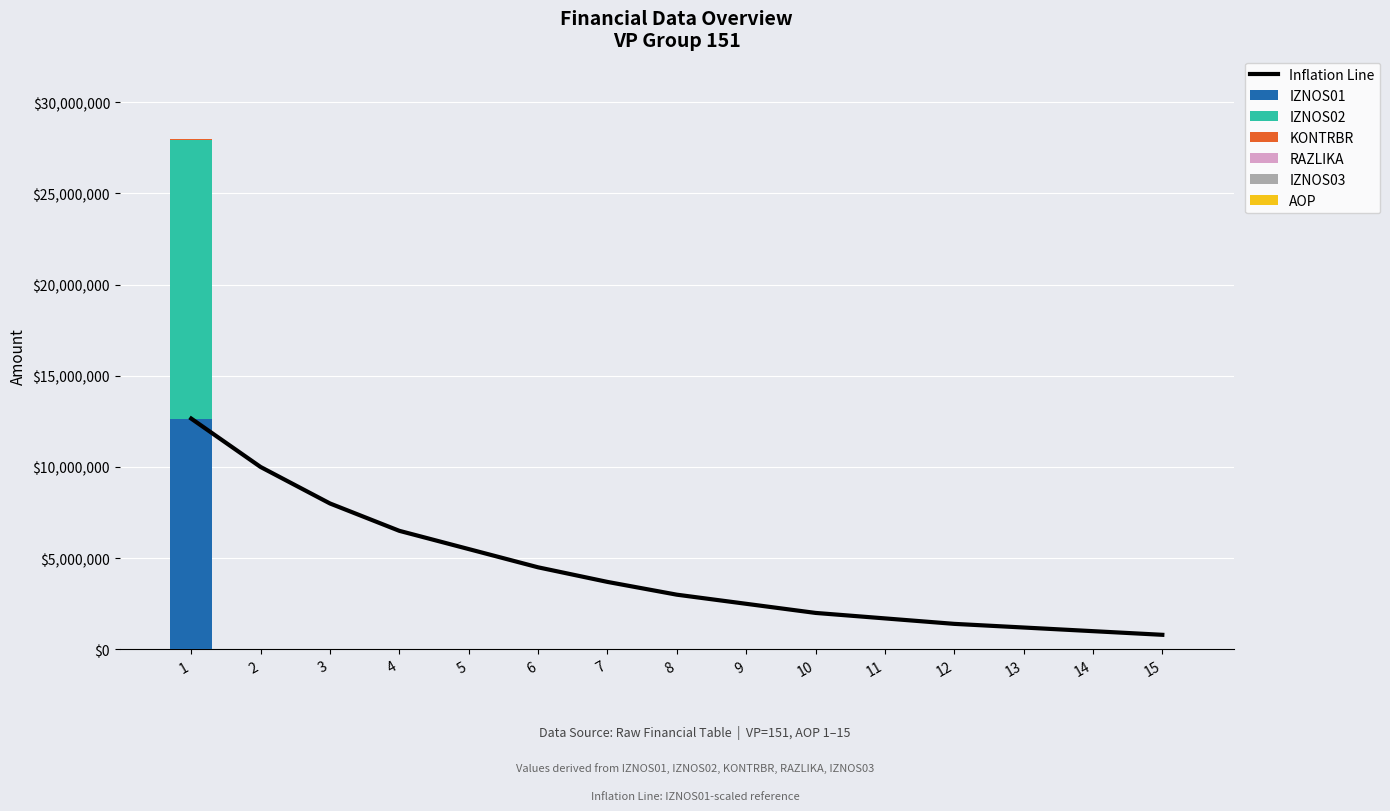

Rank the series at 10 from highest to lowest value.

AOP, IZNOS01, IZNOS02, KONTRBR, RAZLIKA